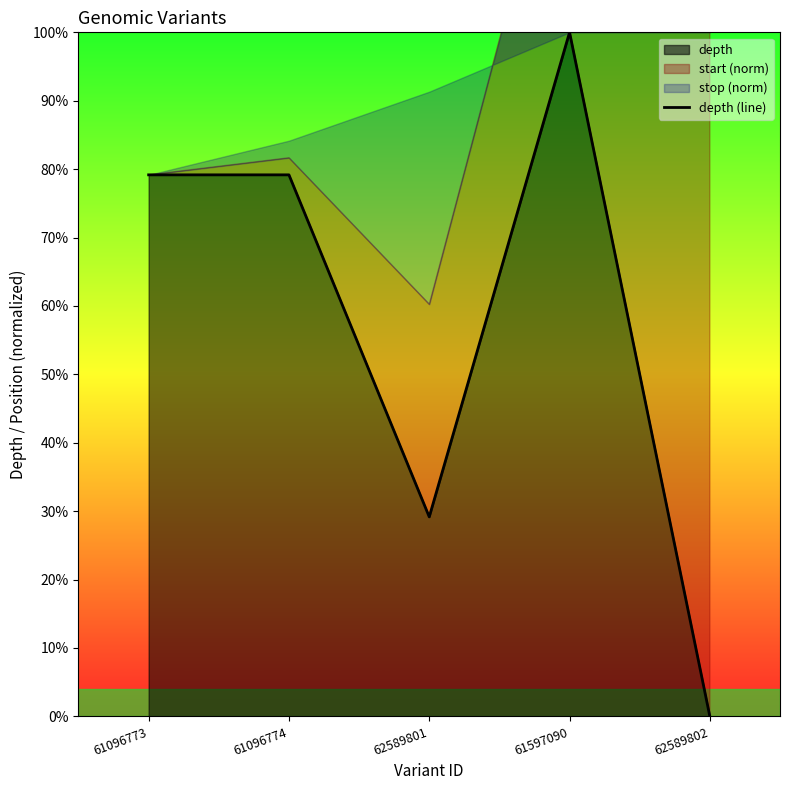

What is the sum of the values at 61096774 and 62589802?

0.8